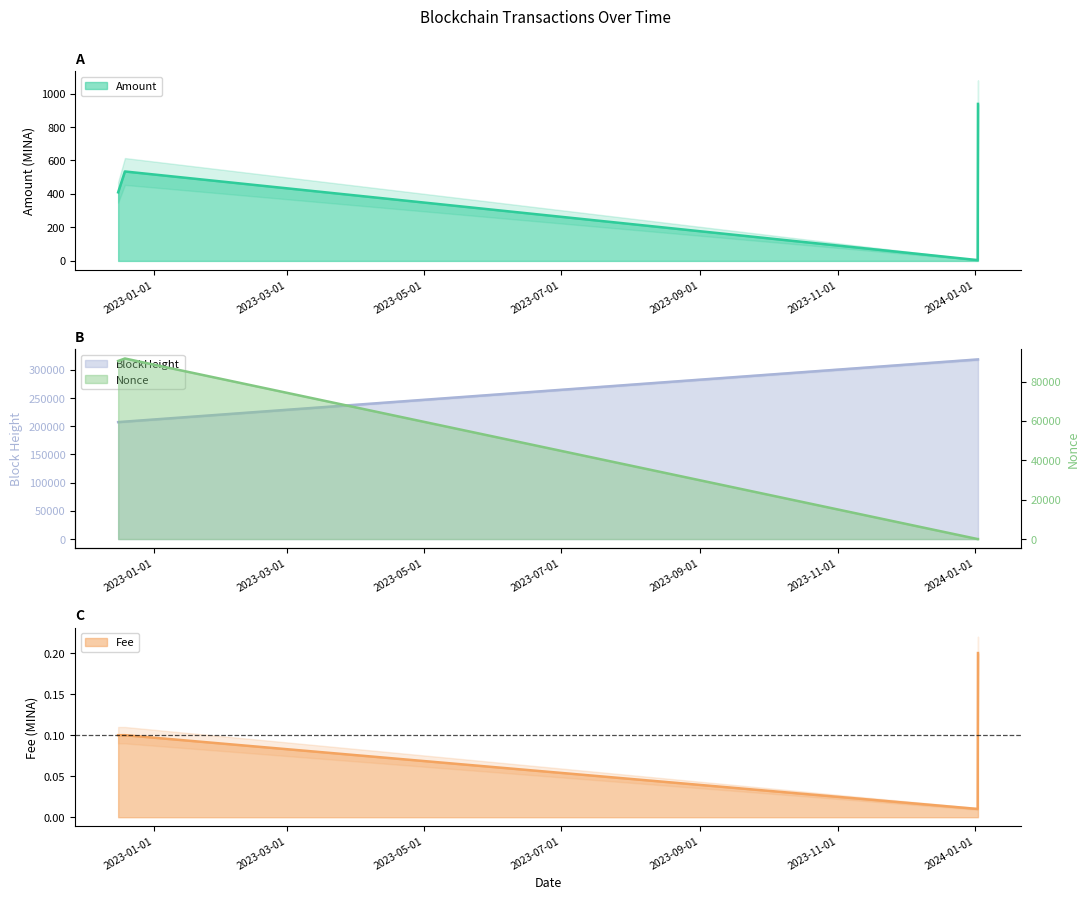

Is it true that Amount equals 1465.2 at 2024-01-02 11:18?

False